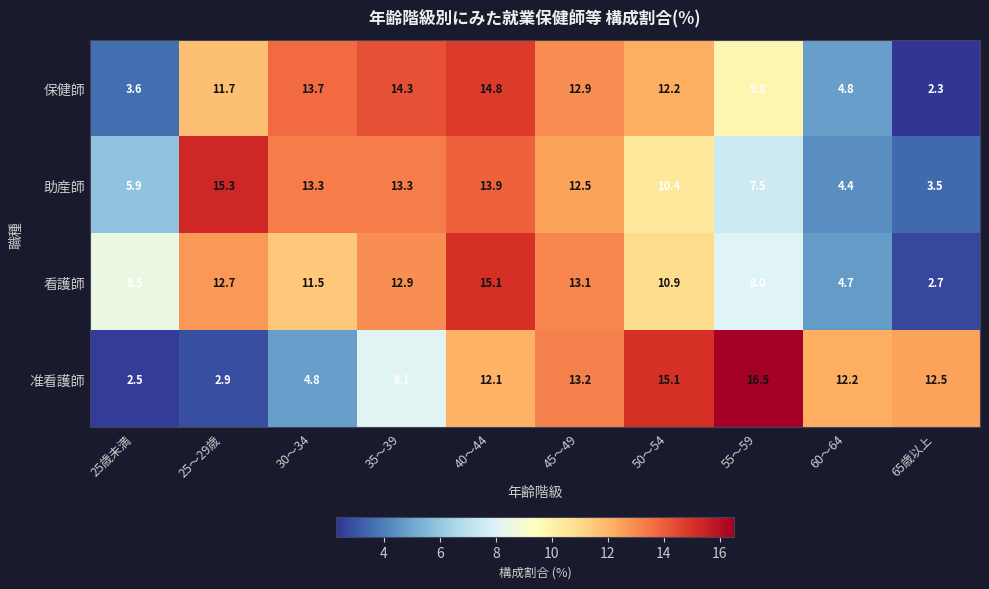

At which label is 看護師 closest to 8?

55～59